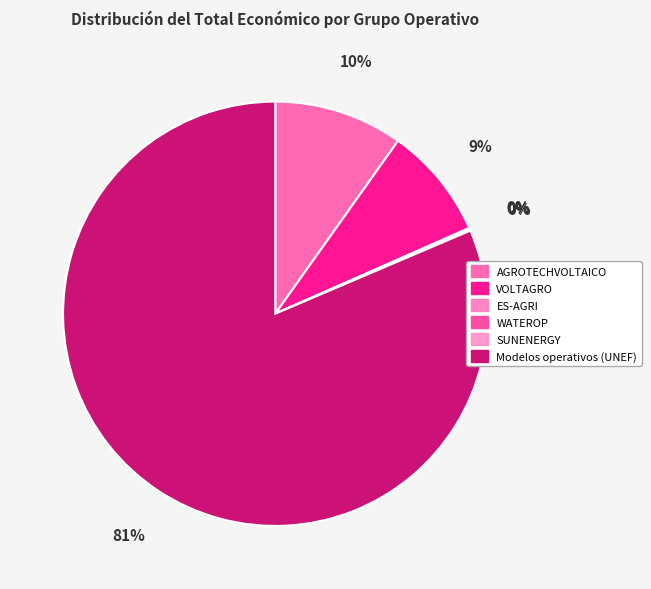

What is the change in value from ES-AGRI to Modelos operativos (UNEF)?

+5569902